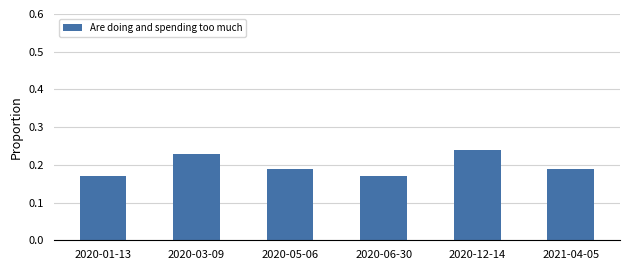

What is the label of the 1st bar from the right?

2021-04-05